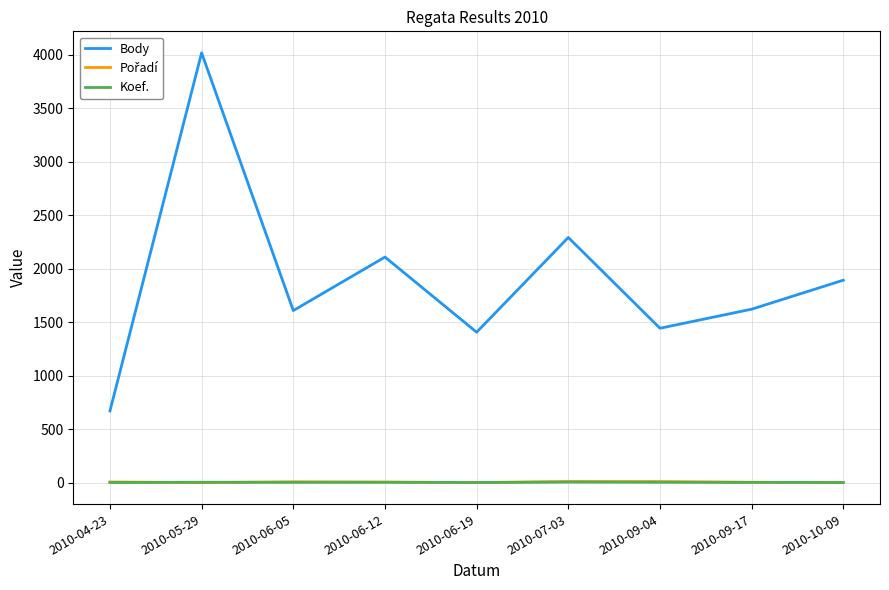

Which category has the highest value across all series?

2010-05-29